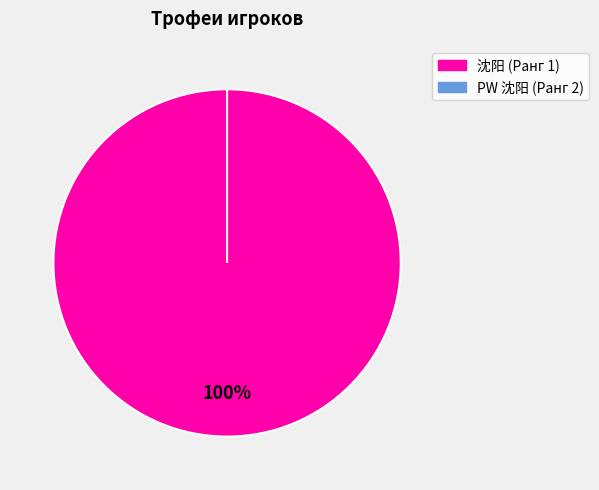

The PW 沈阳 (Ранг 2) slice represents 0% of the pie. True or false?

True